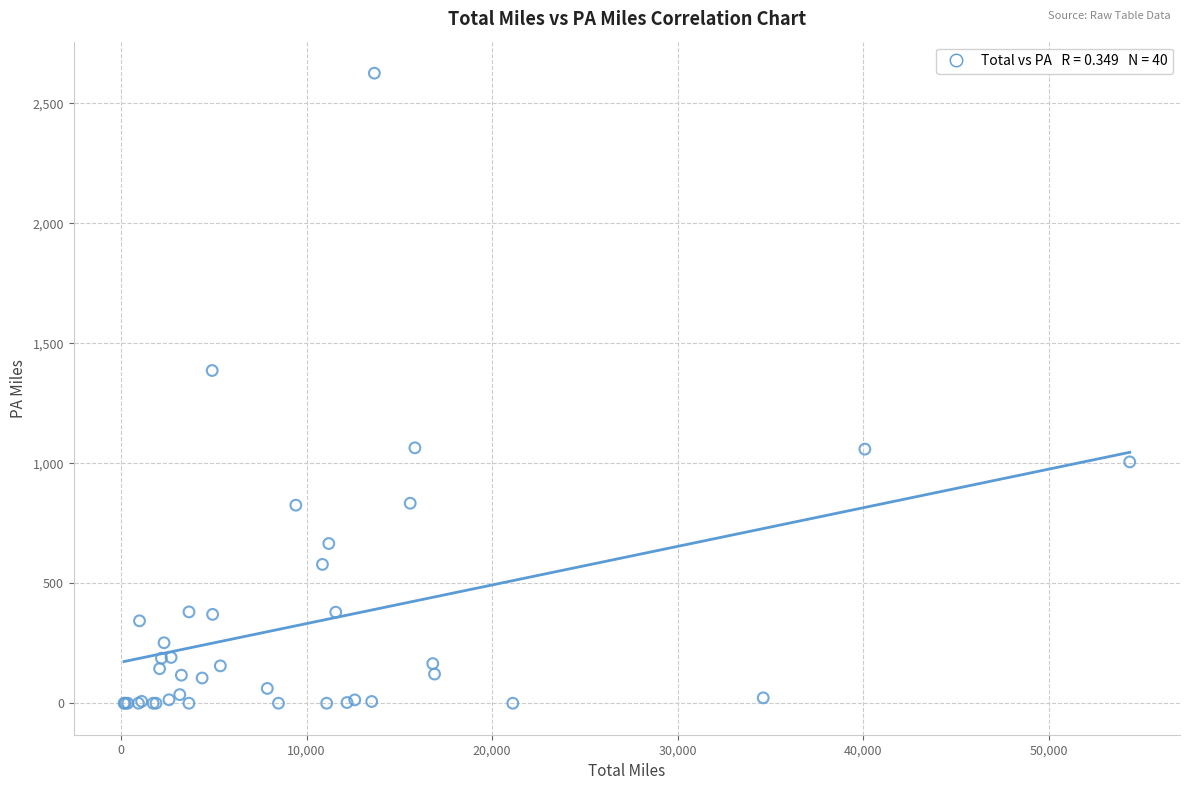

What Y value in the scatter plot is closest to 1312?

1386.4